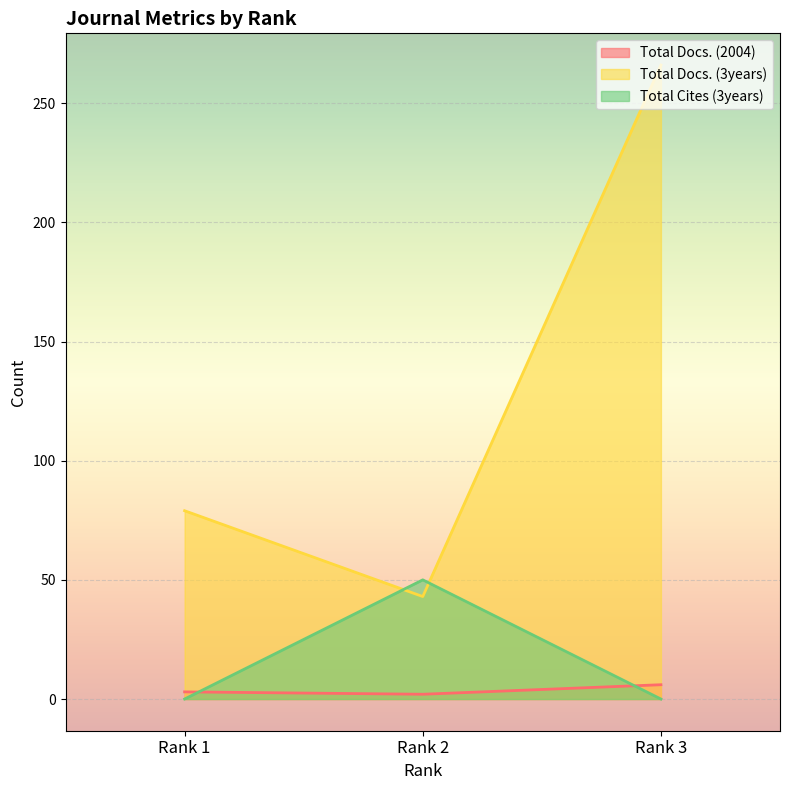

How many values in the Total Cites (3years) series exceed 0?

1